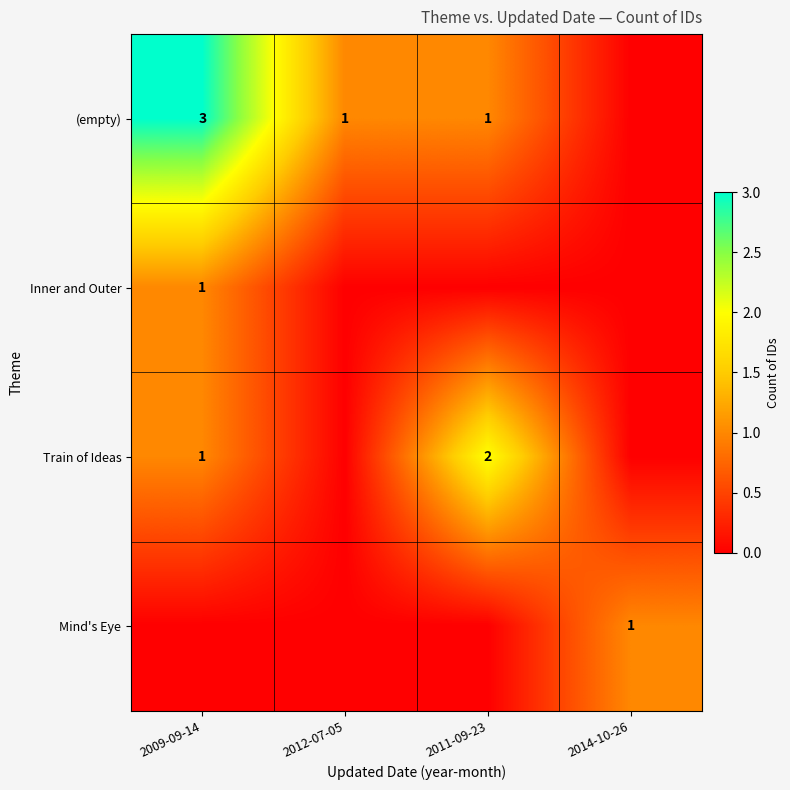

The value of (empty) at 2009-09-14 is 1. True or false?

False